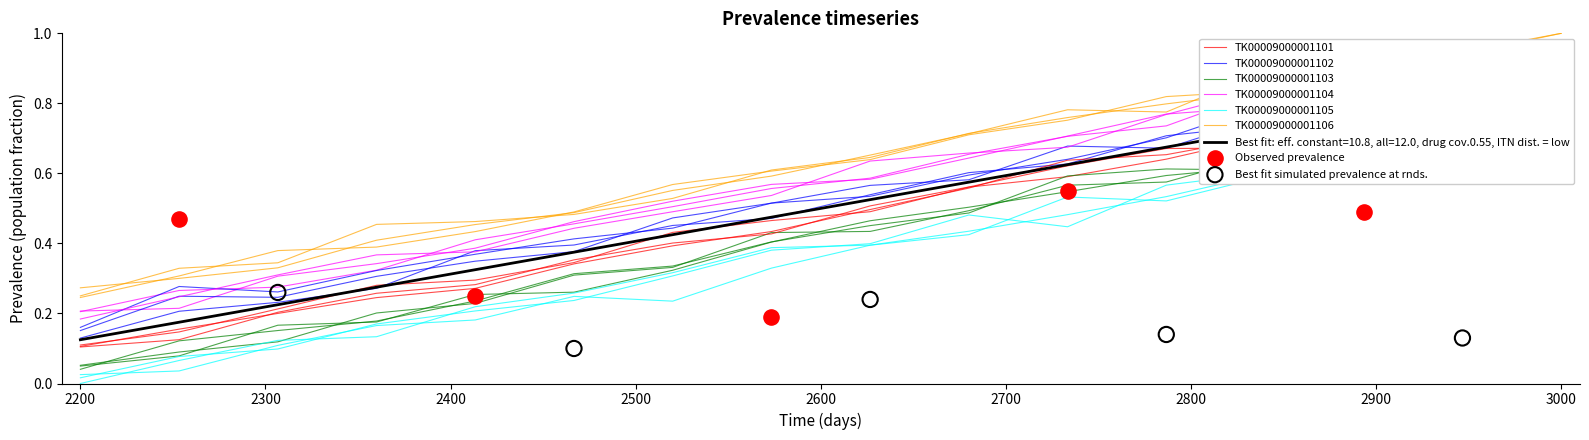

Is the value of TK00009000001103 at 9 greater than the value of TK00009000001105 at 8?

Yes